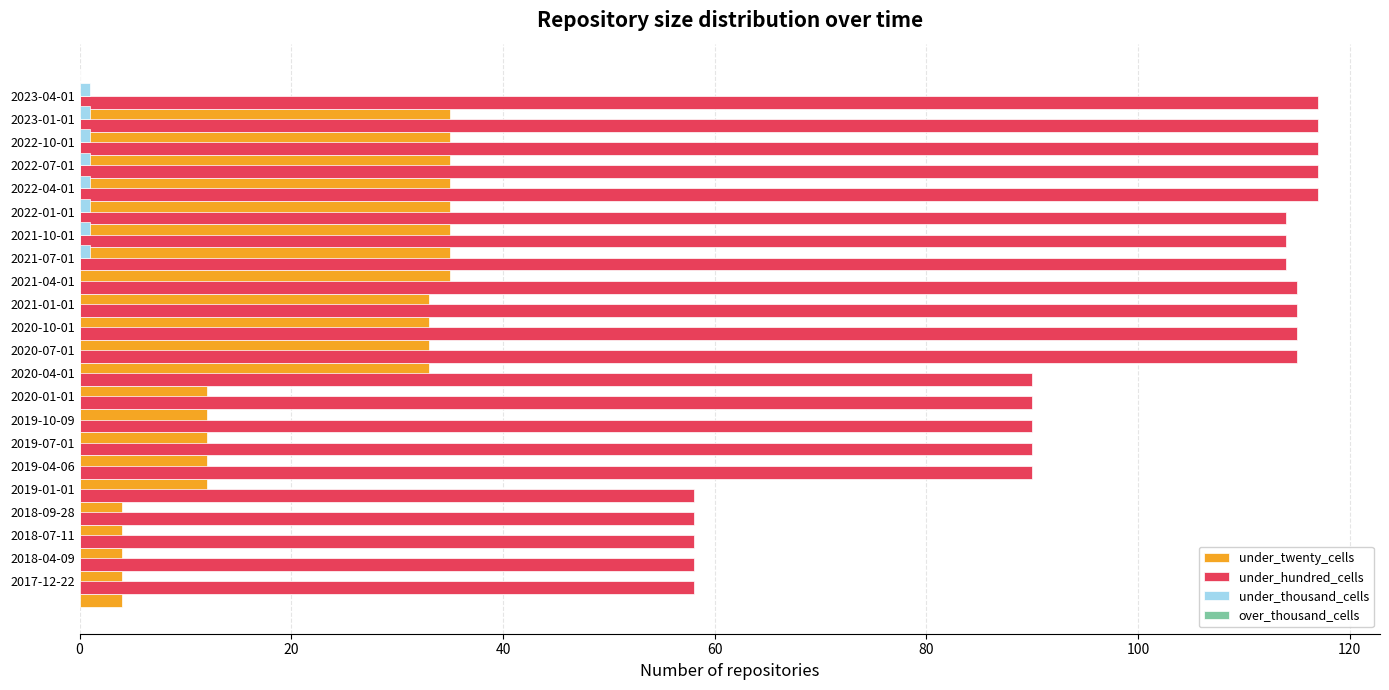

What is the sum of all under_thousand_cells values?

8.0